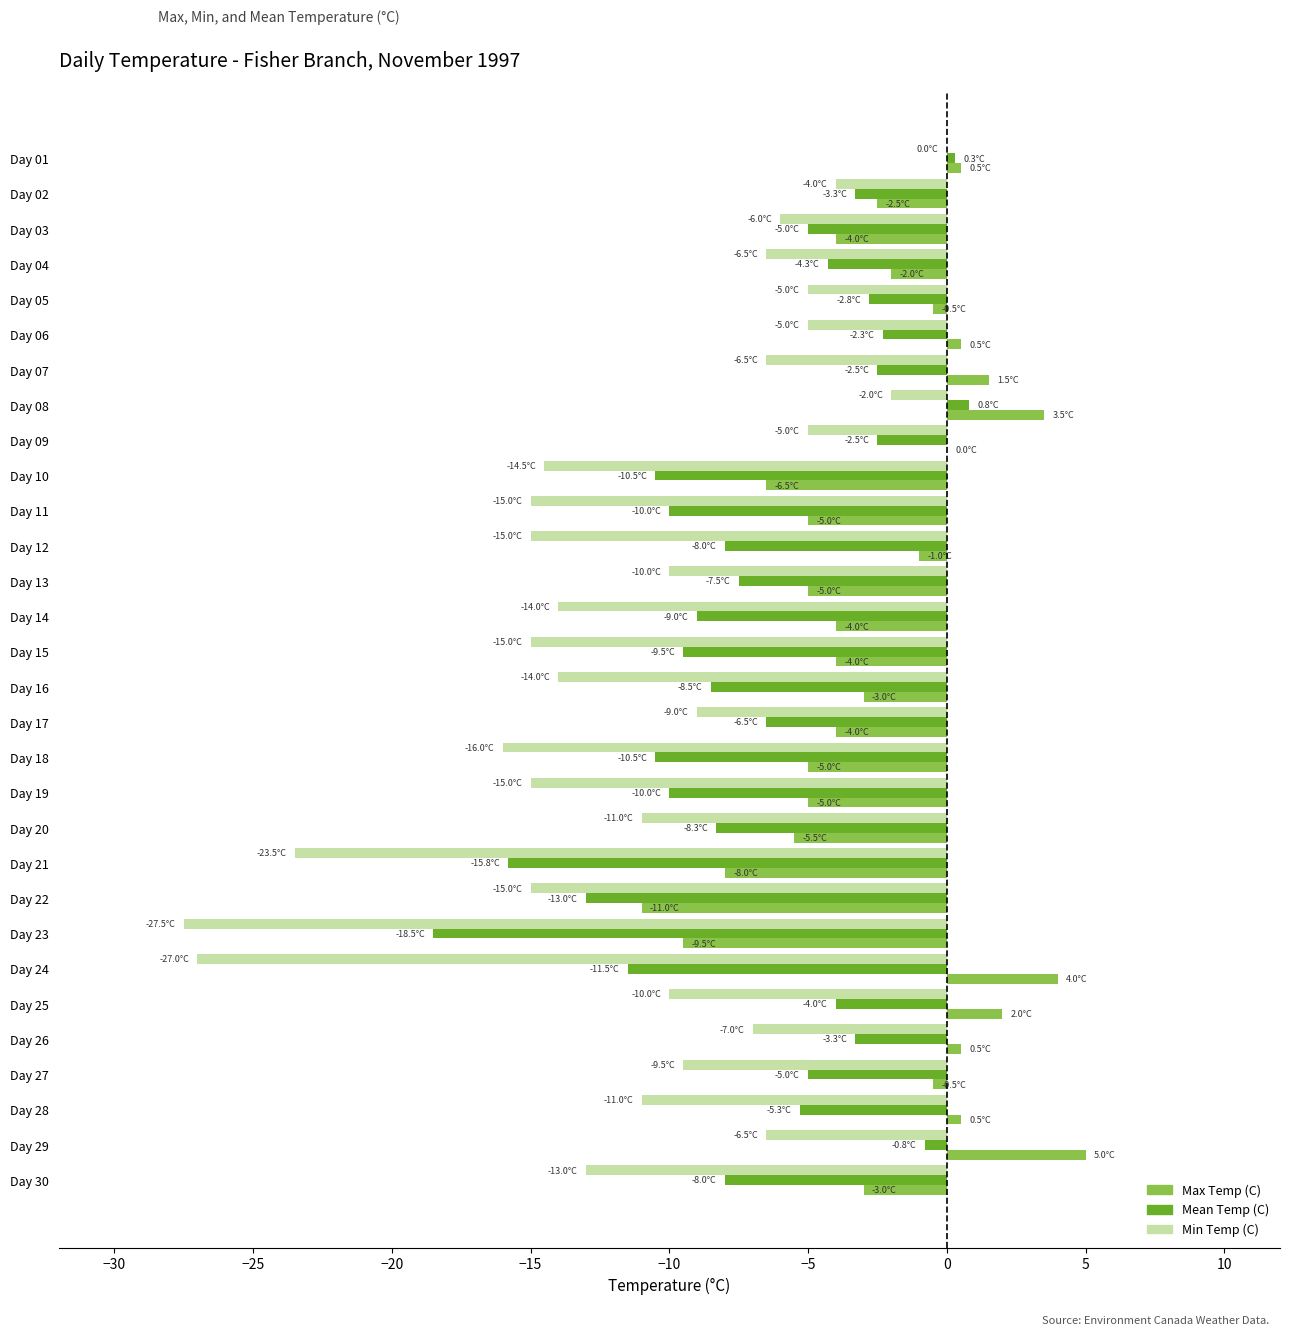

What is the maximum value for Max Temp (C)?

5.0